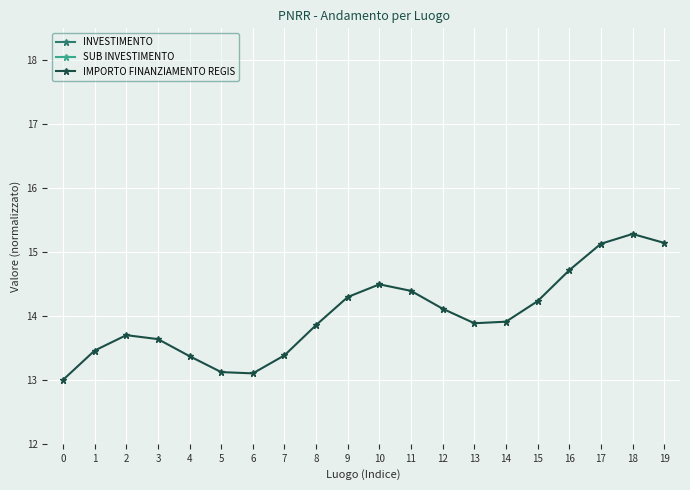

In IMPORTO FINANZIAMENTO REGIS, how many points are lower than both neighbors (excluding endpoints)?

2